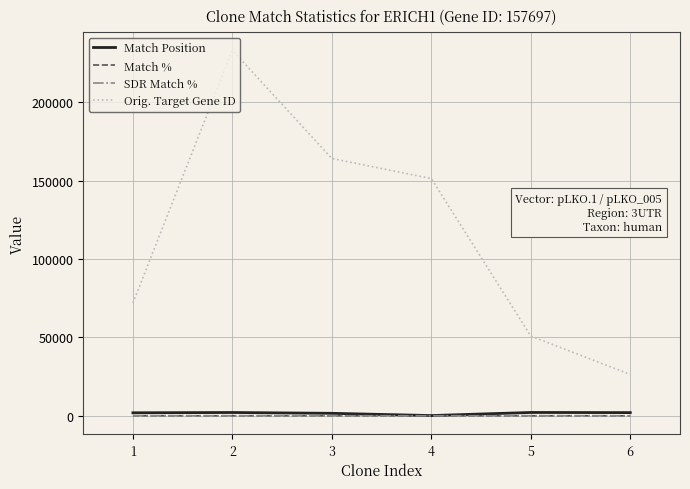

Which series has the largest total across all categories?

Orig. Target Gene ID